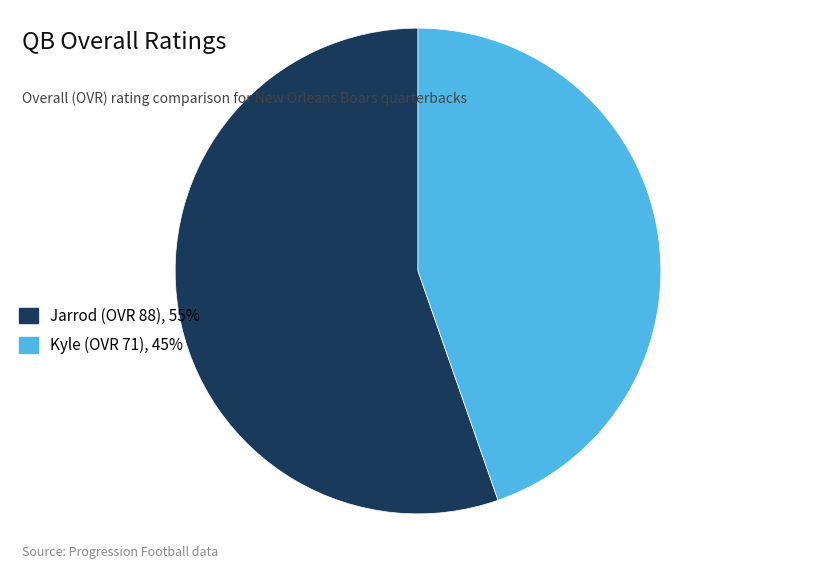

Is the sum of Kyle (OVR 71), 45% and Jarrod (OVR 88), 55% greater than half?

Yes